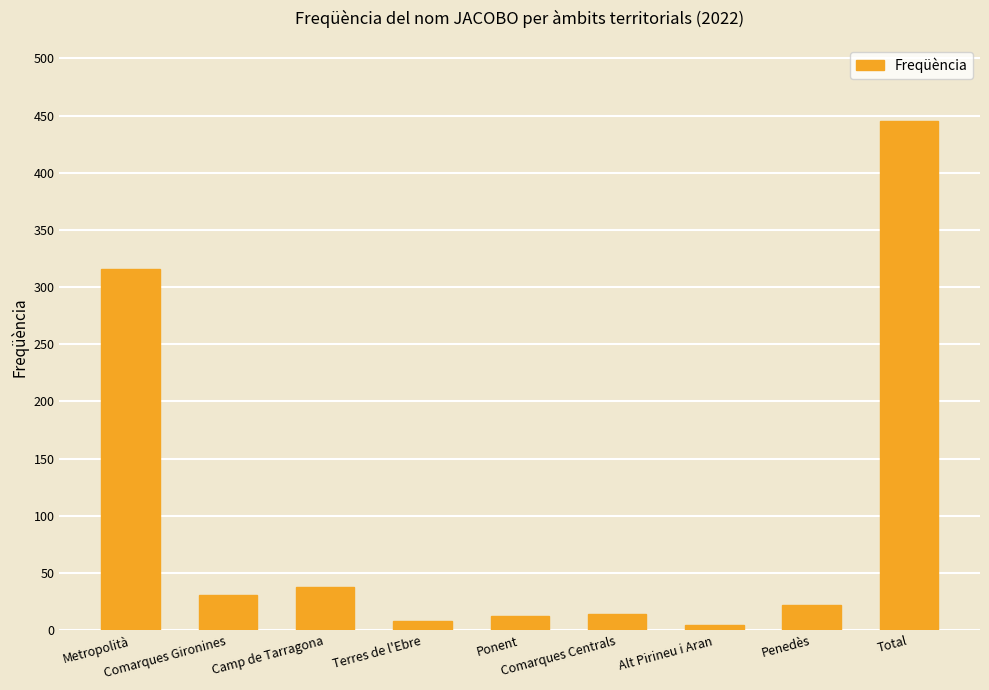

How many series are shown in this chart?

1